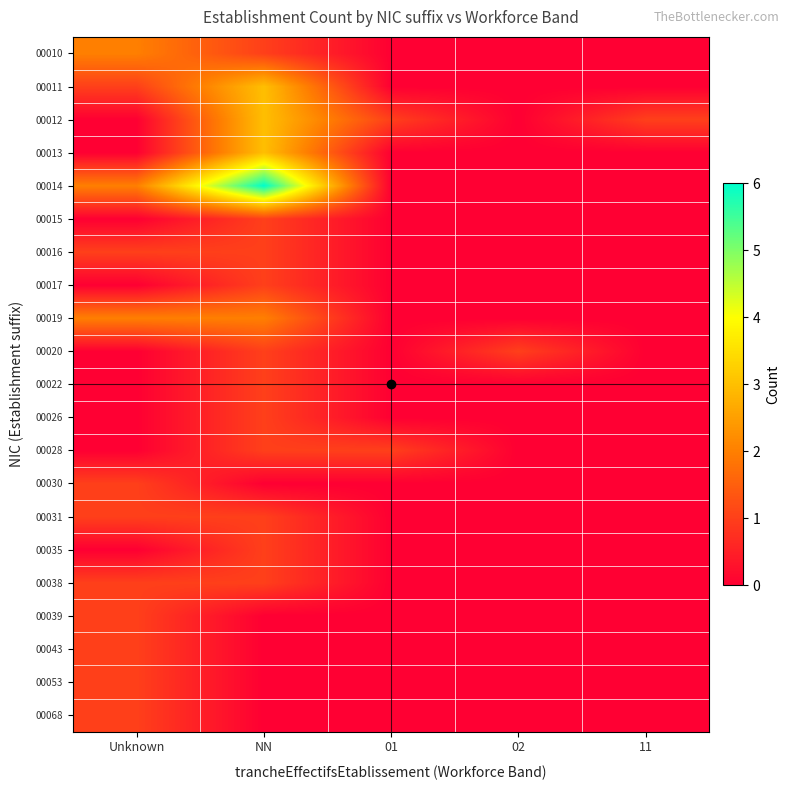

At which category is the sum across all series the highest?

NN